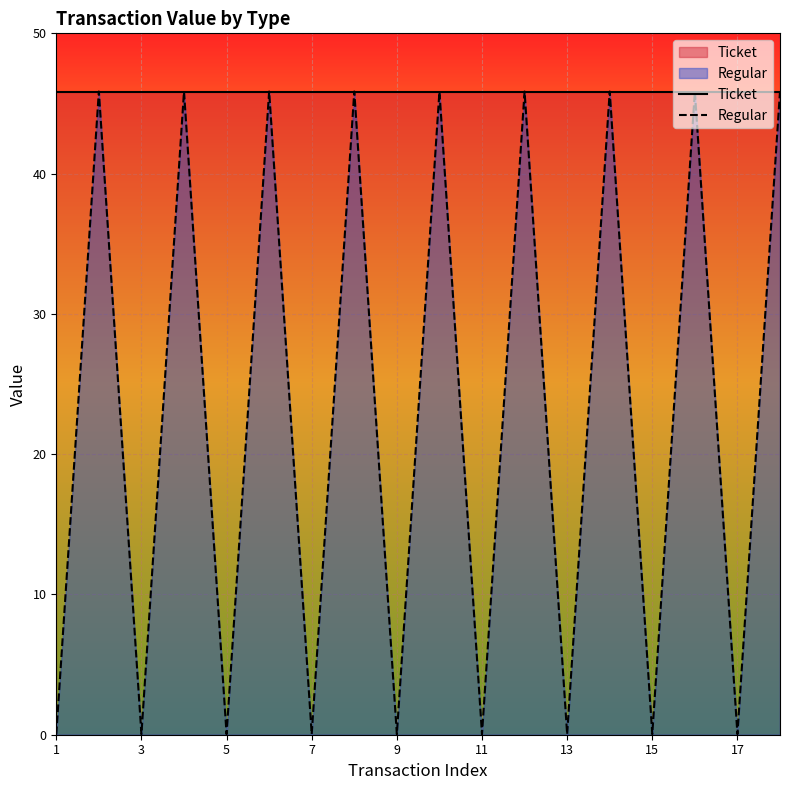

Which series has the largest range (max minus min)?

Regular